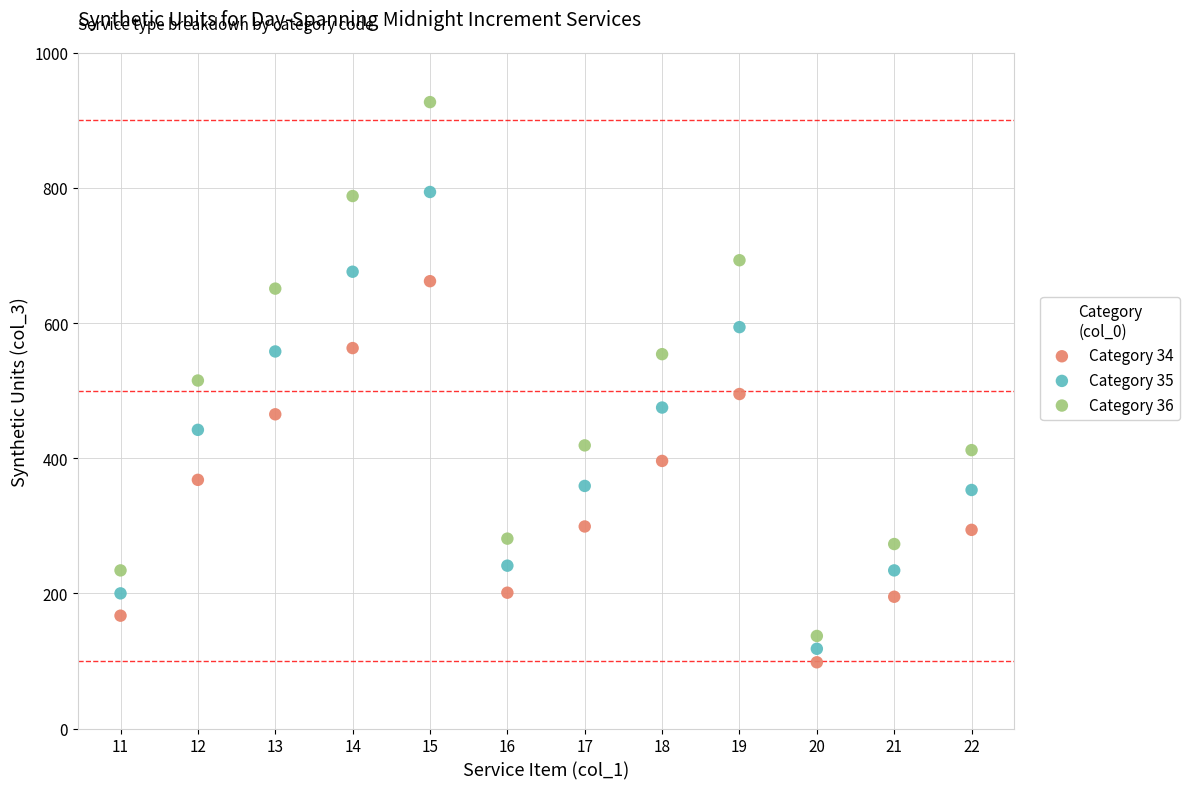

Which series contains the highest Y value?

Category 36